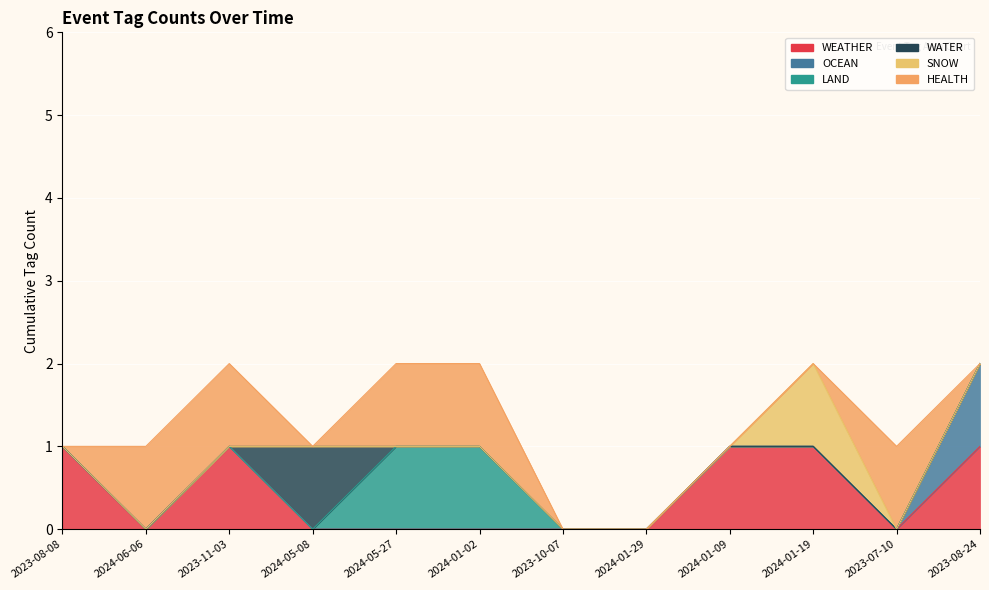

What is the label of the 3rd point from the right?

2024-01-19